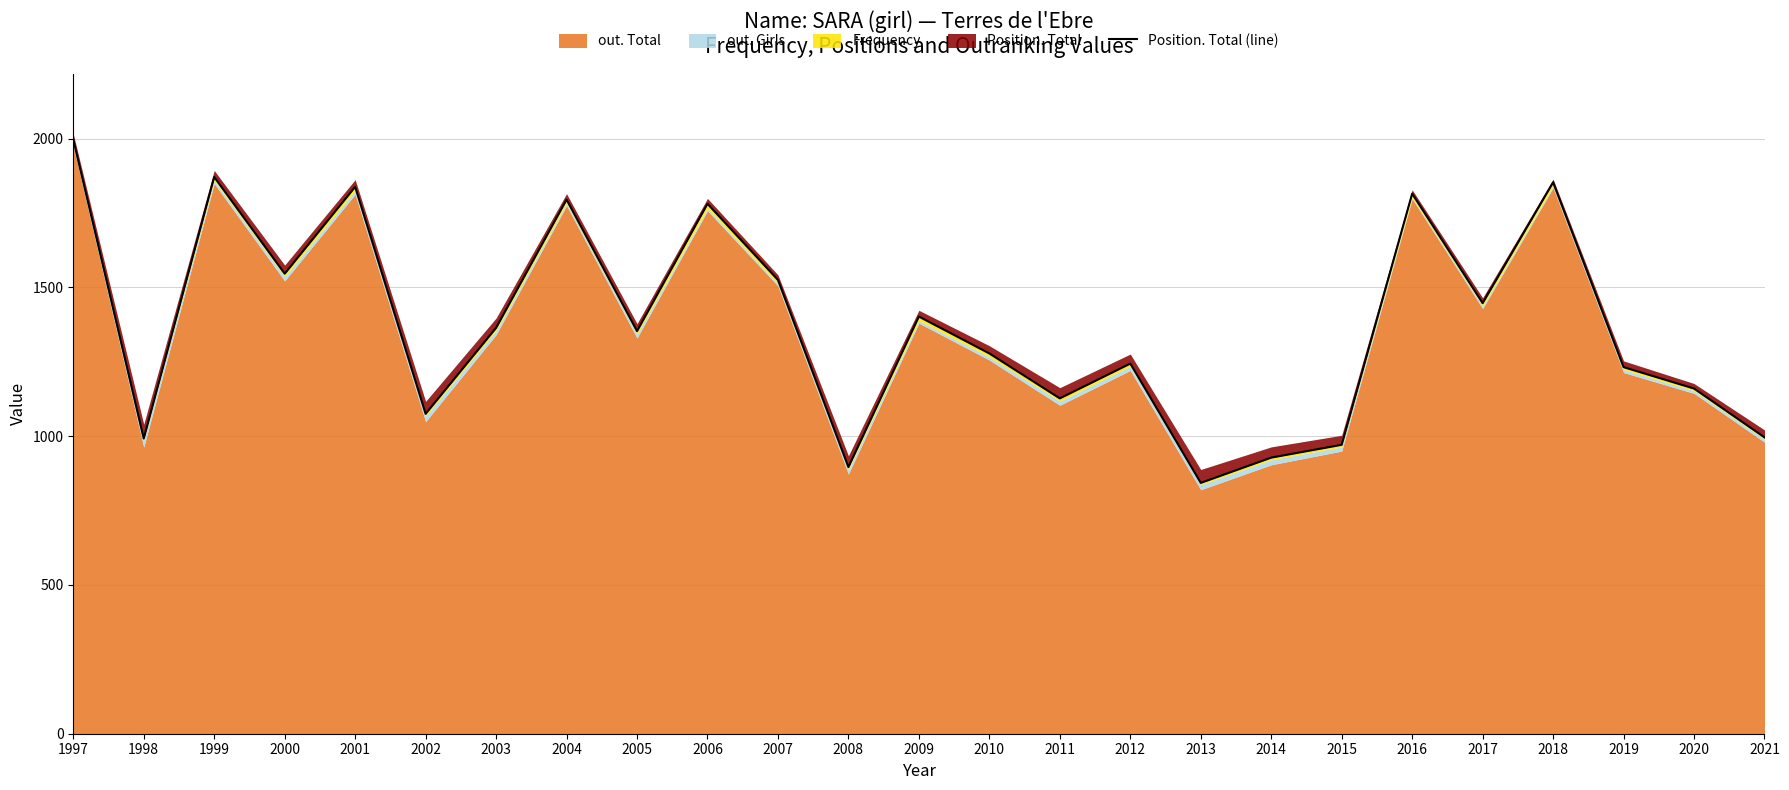

What is the difference between the maximum and minimum values?

1154